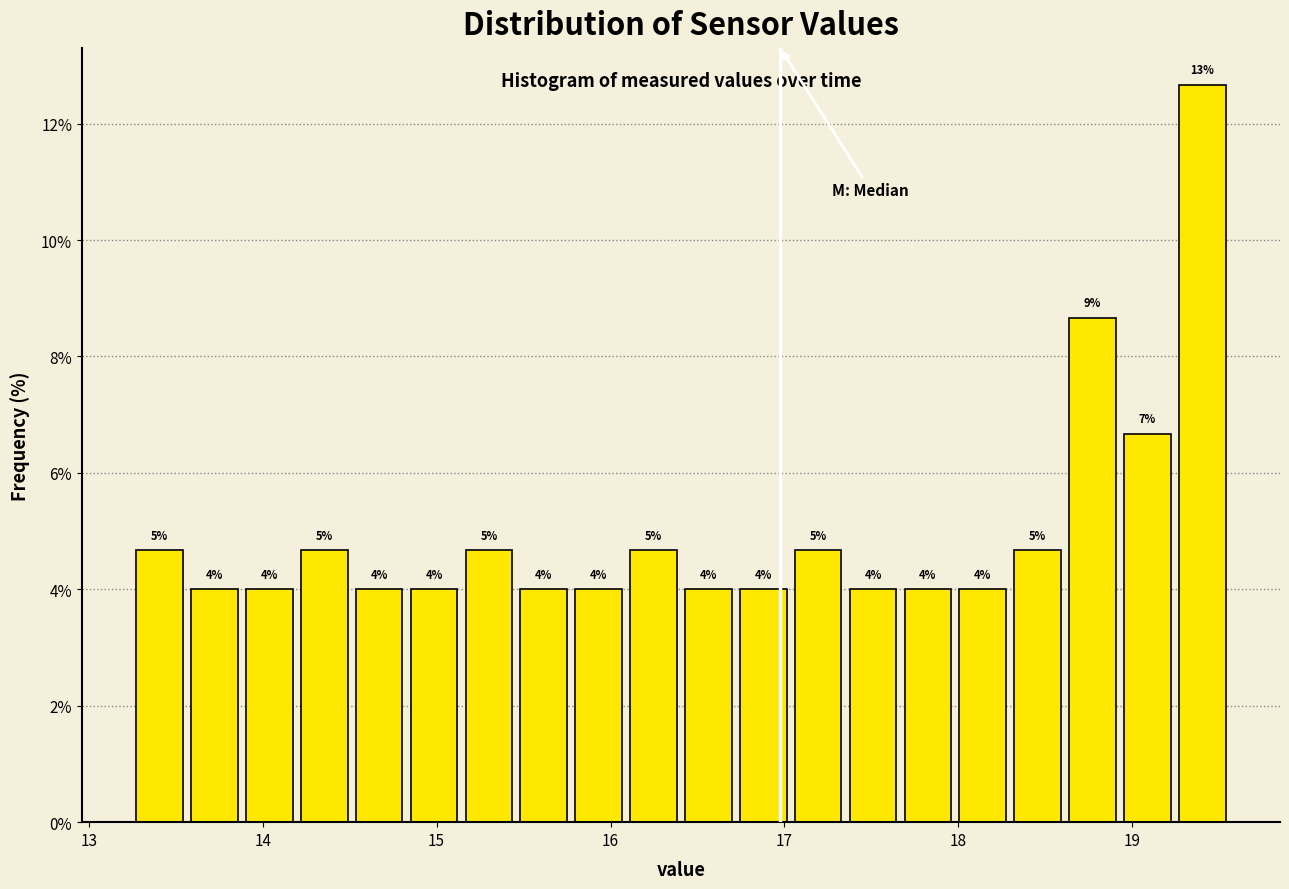

Around what value on the x-axis is the tallest bar? Give the approximate position of its centre, as read against the axis.

19.4